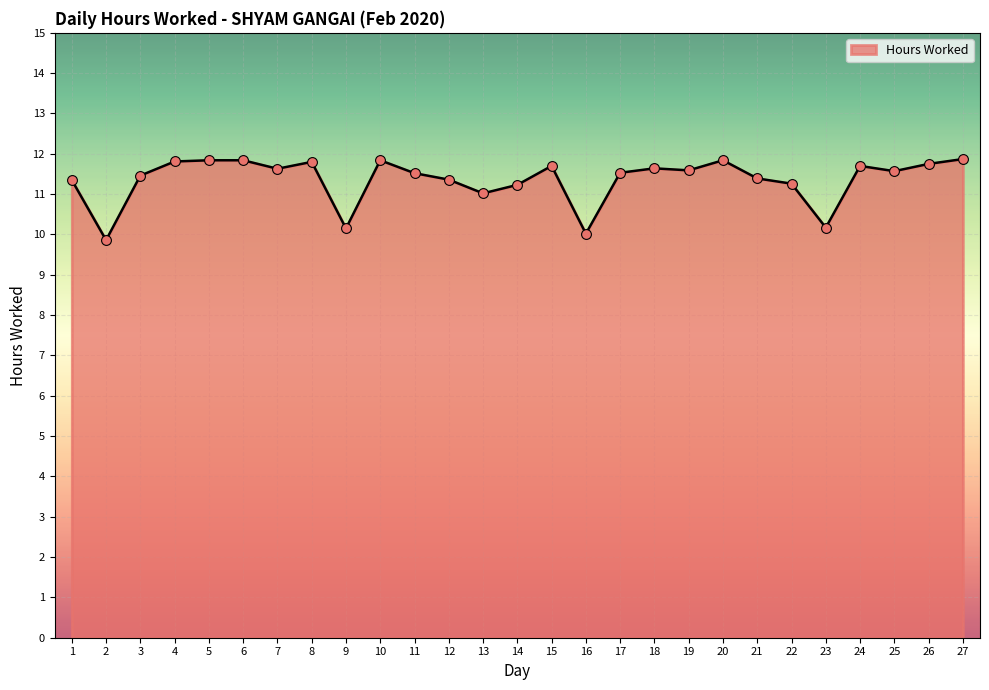

Between 11 and 16, which is larger?

11